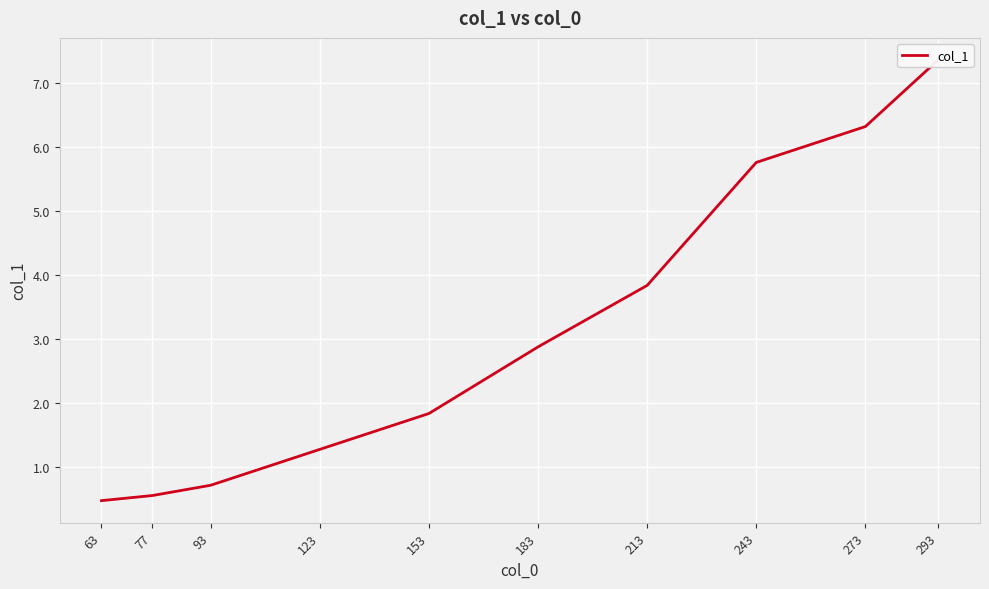

What is the change in value from 243 to 93?

-5.0